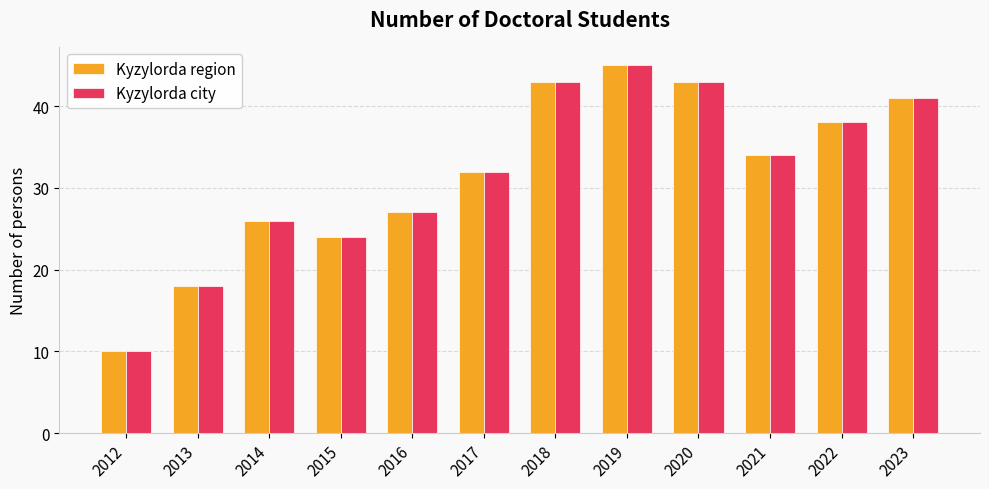

Where does the Kyzylorda region series first go above 34?

2018